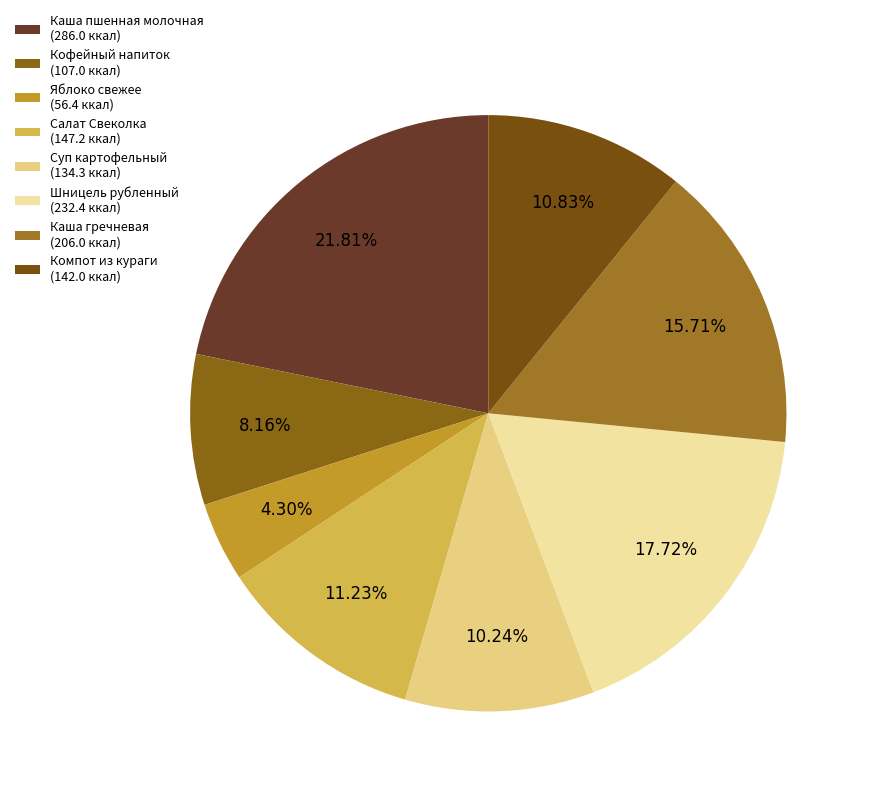

Approximately how many times larger is the value at Каша пшенная молочная compared to Яблоко свежее?

5.1